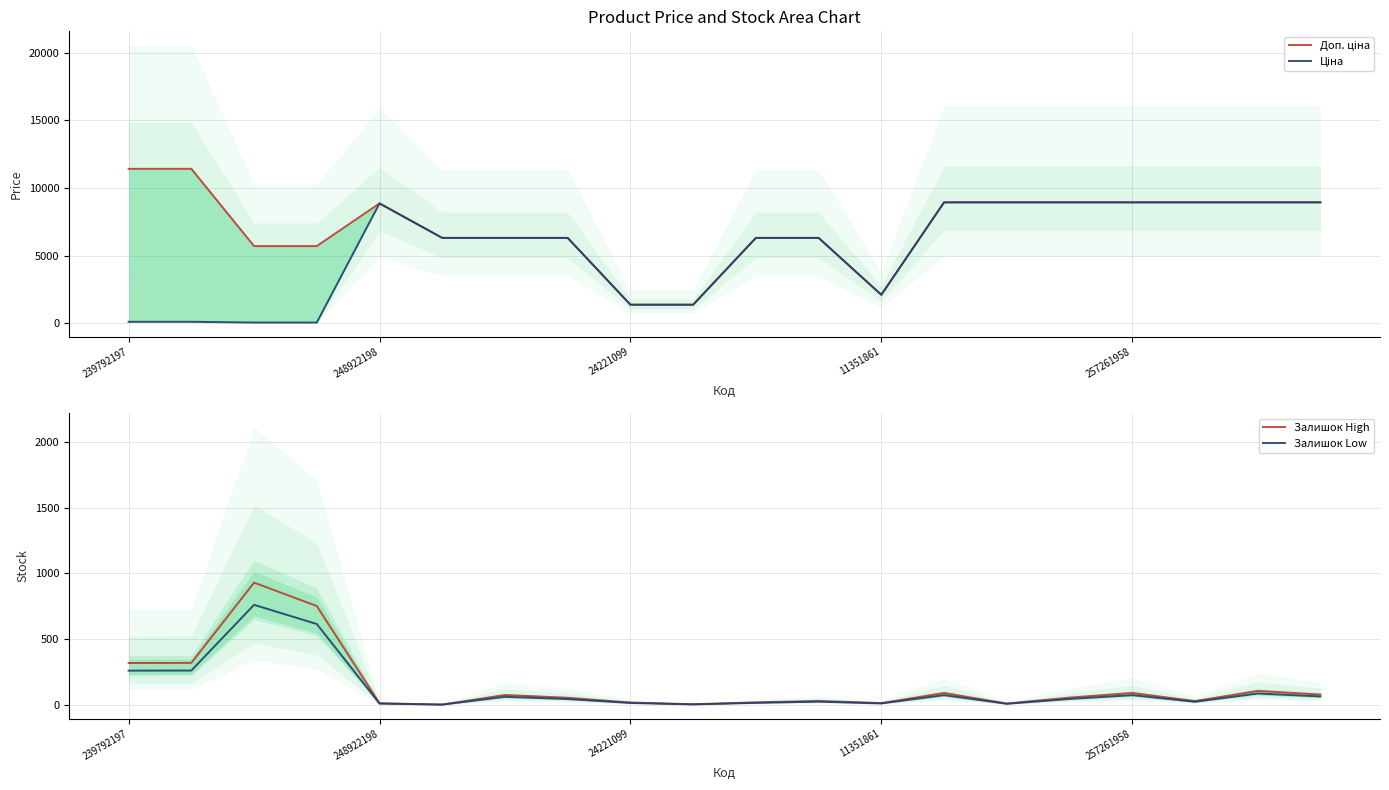

How many values in the Залишок Low series exceed 45?

9